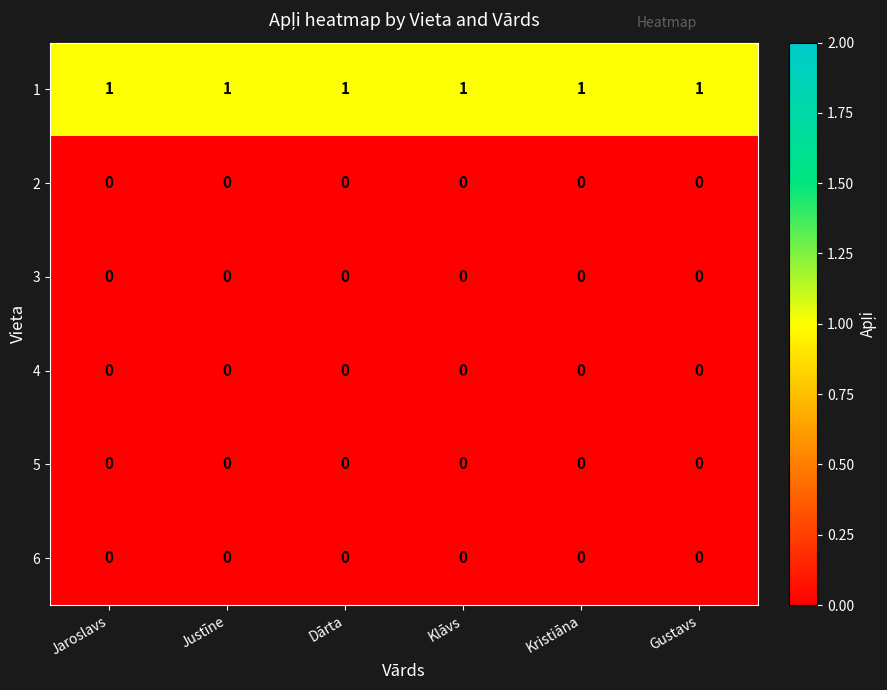

At how many categories does at least one series exceed 0?

6